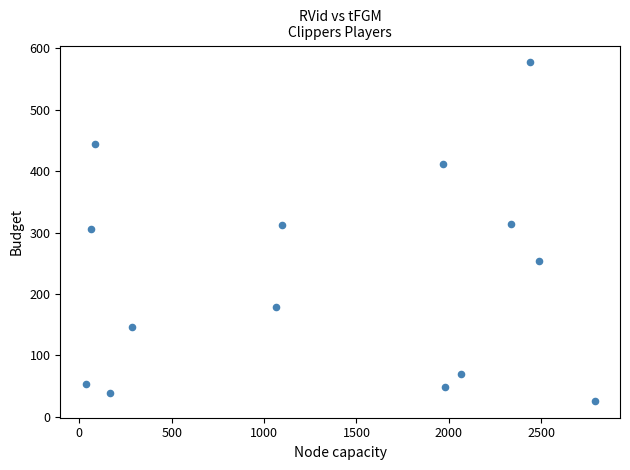

What is the range of X values (max minus min)?

2753